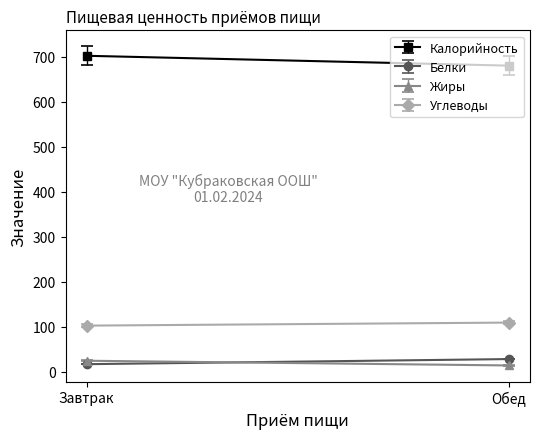

At Обед, list the series in order from largest to smallest.

Калорийность, Углеводы, Белки, Жиры